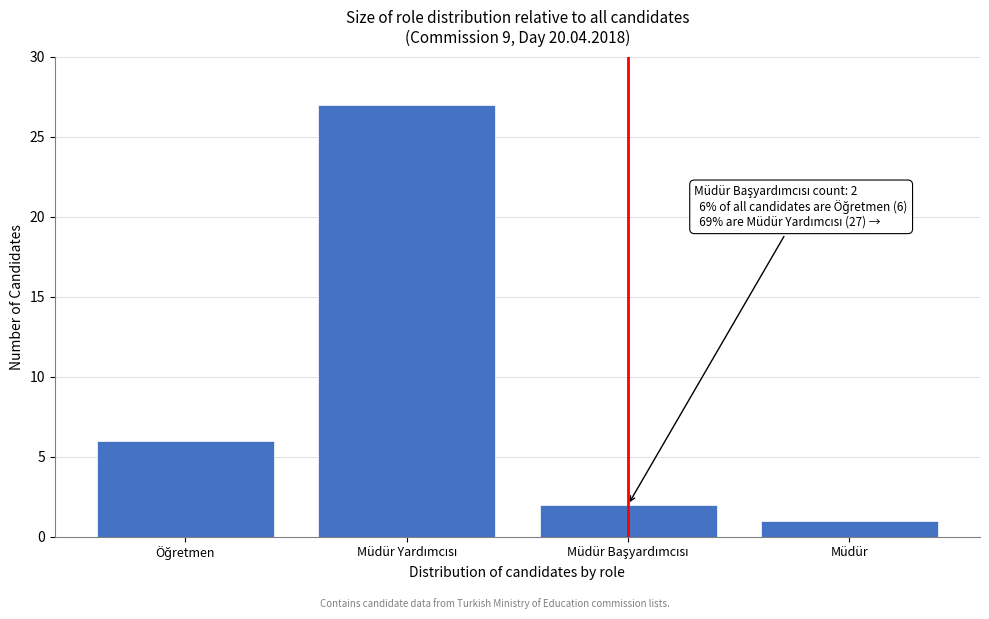

Reading right to left, extract all data points from this chart.

1	2	27	6